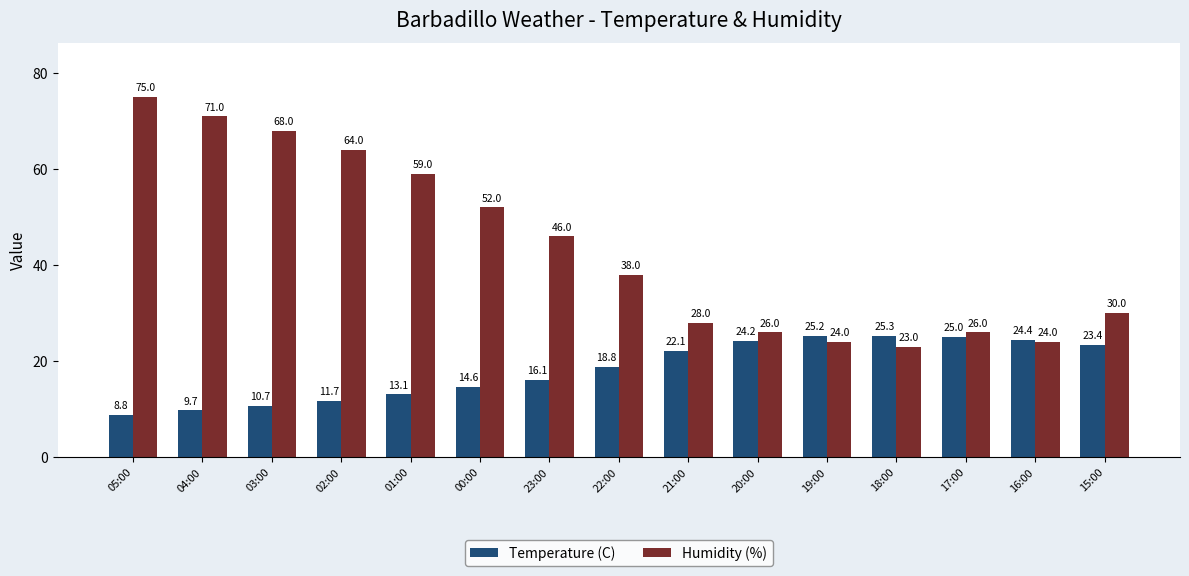

What is the average value of the Temperature (C) series?

18.2